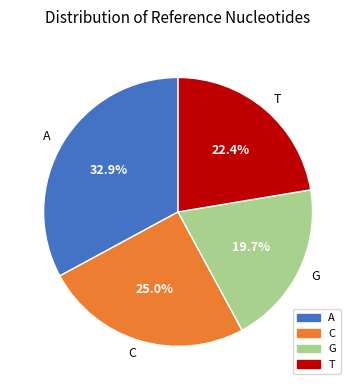

To the nearest percent, what is the combined percentage of C and G?

45%